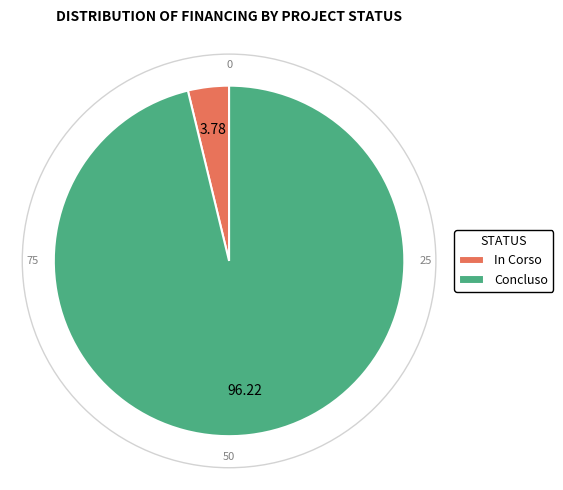

Rank the categories by value from lowest to highest.

In Corso, Concluso